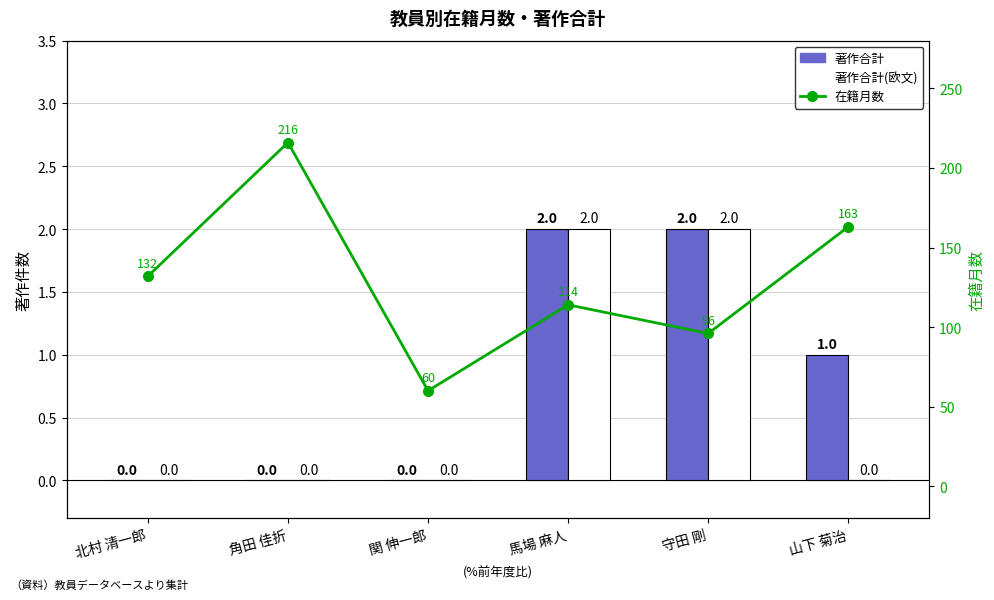

Which series changed the most between 馬場 麻人 and 山下 菊治?

在籍月数